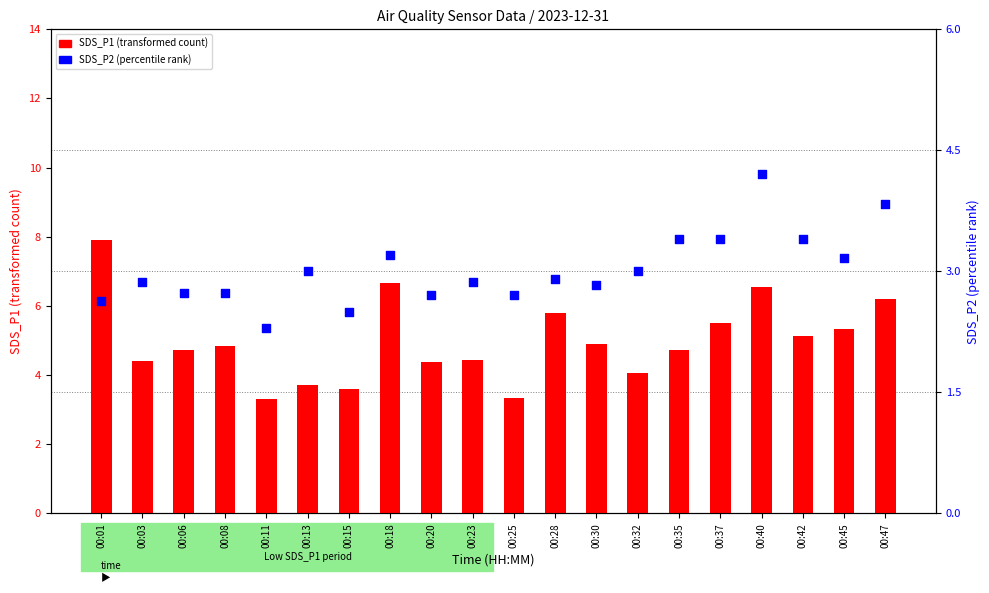

Is the value of SDS_P1 at 00:13 greater than the value of SDS_P2 at 00:20?

Yes